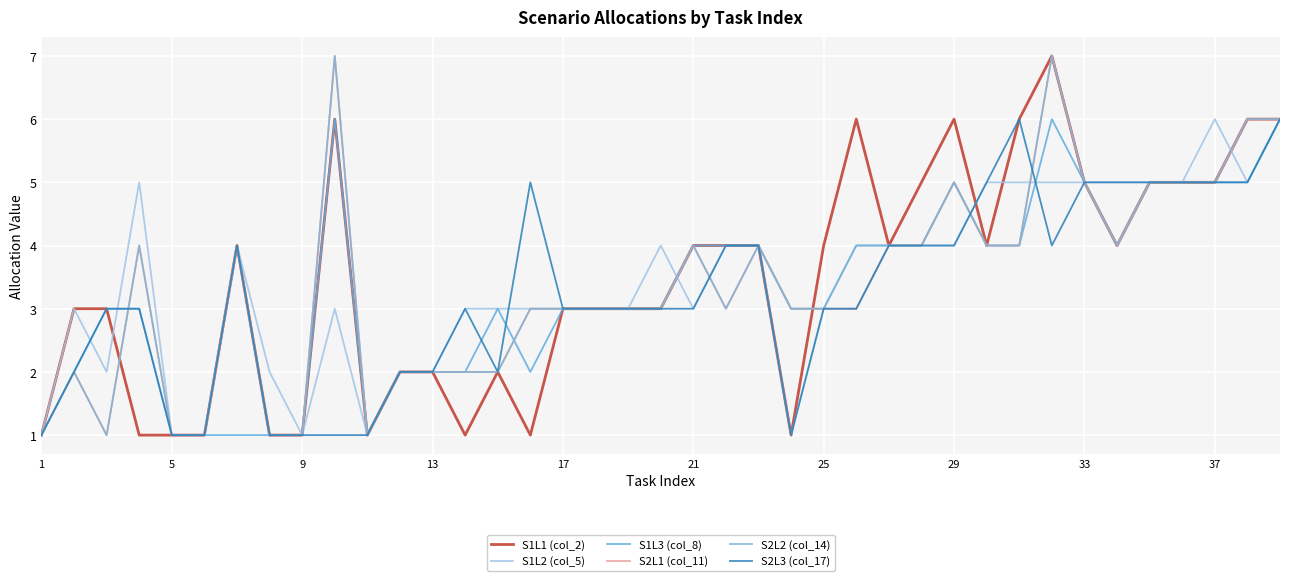

List the series in order of their peak value, lowest first.

S1L2 (col_5), S1L3 (col_8), S2L3 (col_17), S1L1 (col_2), S2L1 (col_11), S2L2 (col_14)